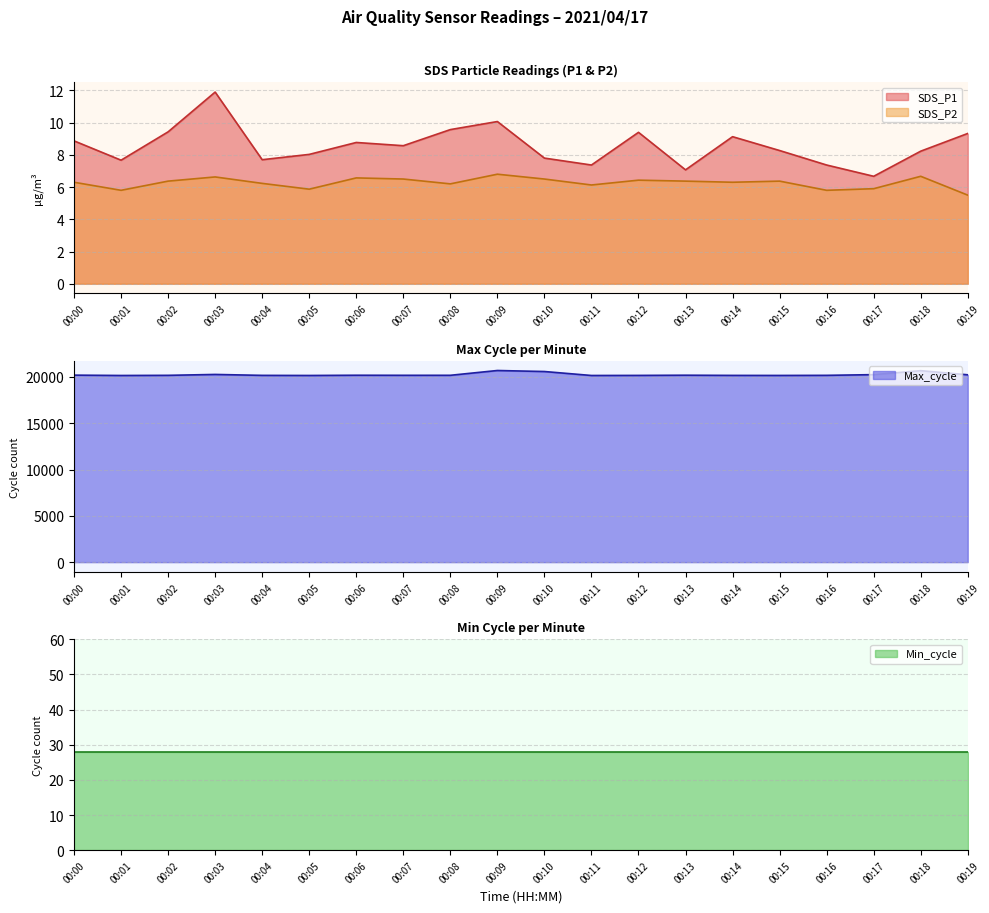

True or false: SDS_P1 and SDS_P2 intersect in this chart.

False